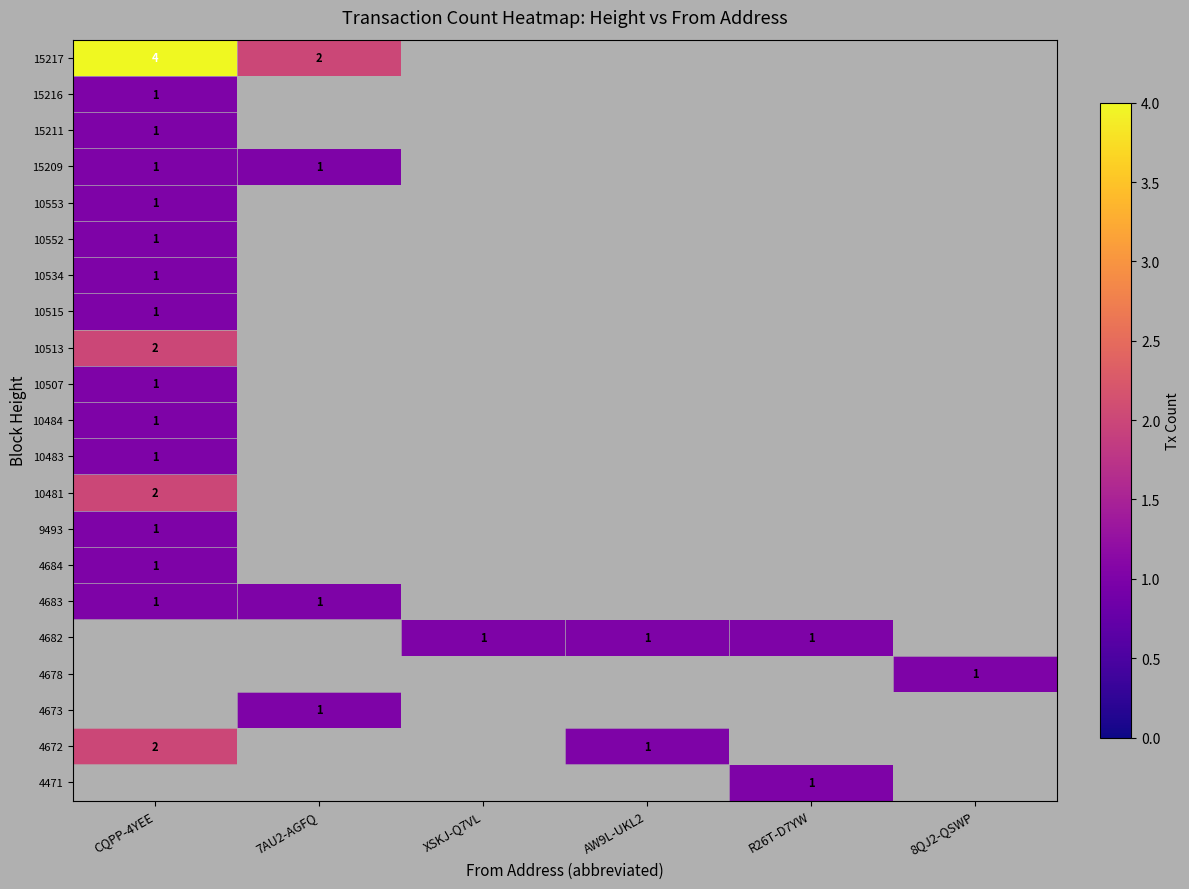

Rank the categories by 10552 value from highest to lowest.

CQPP-4YEE, 7AU2-AGFQ, XSKJ-Q7VL, AW9L-UKL2, R26T-D7YW, 8QJ2-QSWP